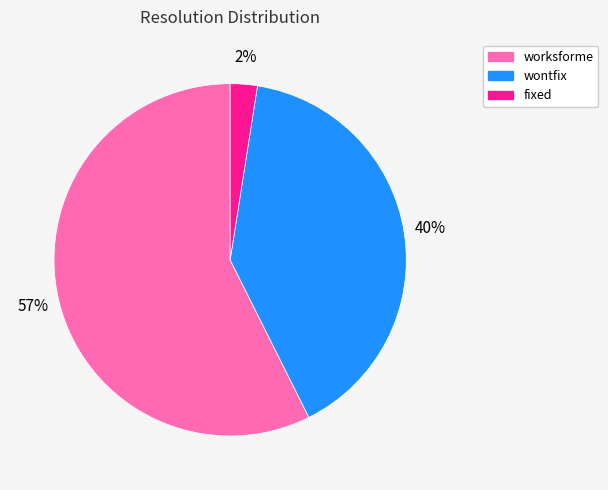

Combined, do fixed and worksforme account for over 50%?

Yes